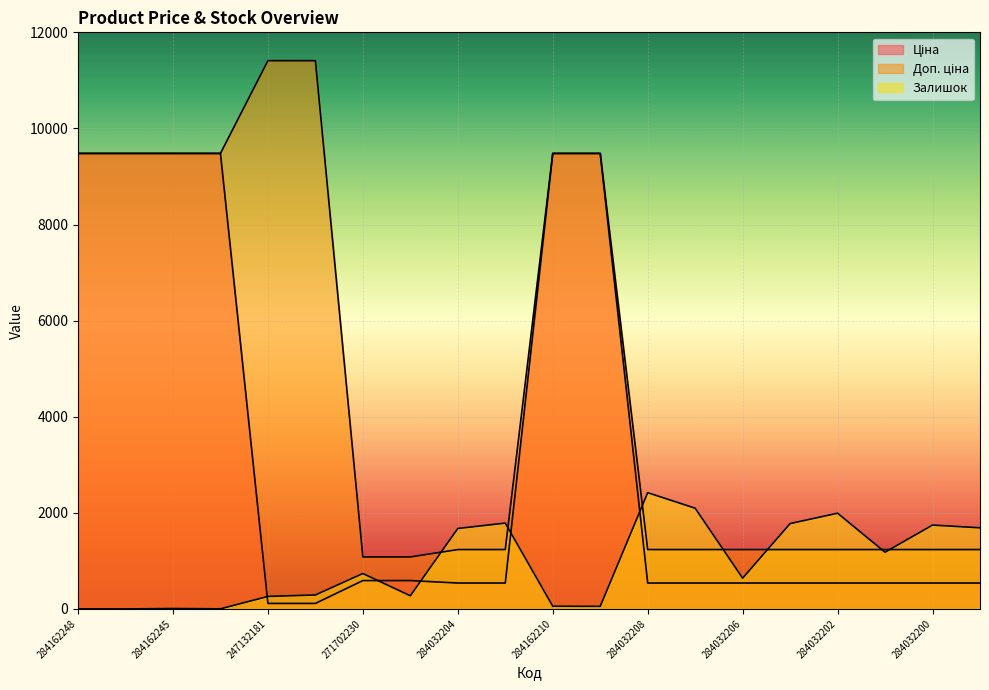

Reading left to right, what are all the values shown in this chart?

Ціна: 284162248=9480.1	284162246=9480.1	284162245=9480.1	284162244=9480.1	247132181=114.1	247132180=114.1	271702230=589.9	271702229=589.9	284032204=539.0	284032203=539.0	284162210=9480.1	284162209=9480.1	284032208=539.0	284032207=539.0	284032206=539.0	284032205=539.0	284032202=539.0	284032201=539.0	284032200=539.0	284032199=539.0
Доп. ціна: 284162248=9480.1	284162246=9480.1	284162245=9480.1	284162244=9480.1	247132181=11410.0	247132180=11410.0	271702230=1081.7	271702229=1081.7	284032204=1235.4	284032203=1235.4	284162210=9480.1	284162209=9480.1	284032208=1235.4	284032207=1235.4	284032206=1235.4	284032205=1235.4	284032202=1235.4	284032201=1235.4	284032200=1235.4	284032199=1235.4
Залишок: 284162248=0.0	284162246=0.0	284162245=8.0	284162244=2.0	247132181=260.0	247132180=290.0	271702230=736.0	271702229=273.0	284032204=1674.0	284032203=1786.0	284162210=56.0	284162209=53.0	284032208=2419.0	284032207=2096.0	284032206=640.0	284032205=1776.0	284032202=1992.0	284032201=1180.0	284032200=1745.0	284032199=1688.0